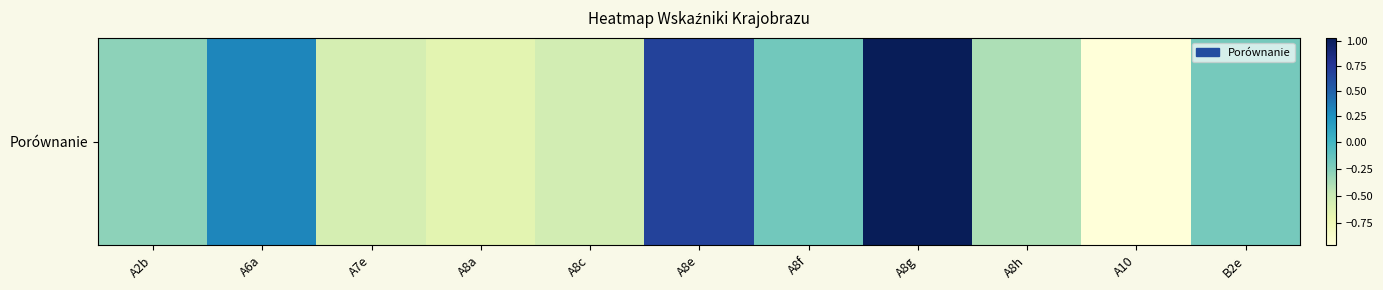

Which label corresponds to the largest value in the chart?

A8g